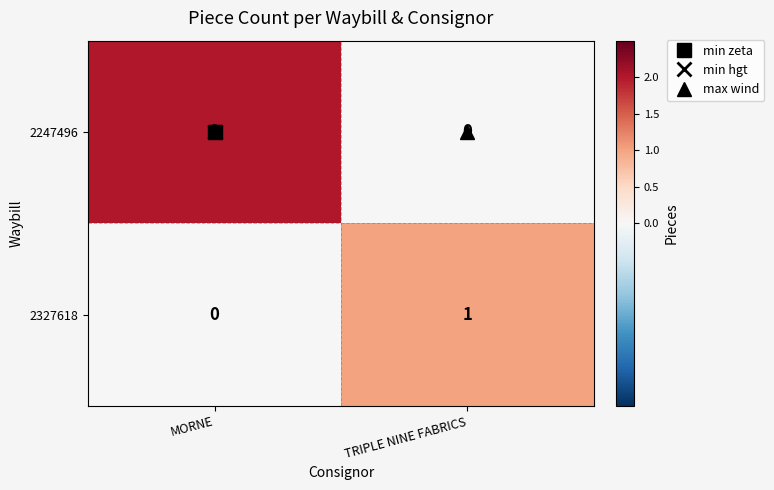

Which series has the widest spread of values?

2247496